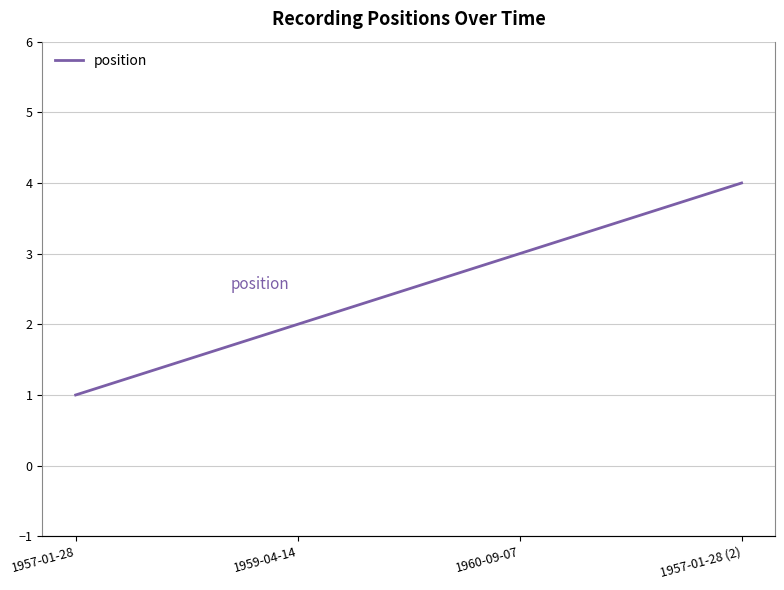

How many lines are shown in the chart?

1